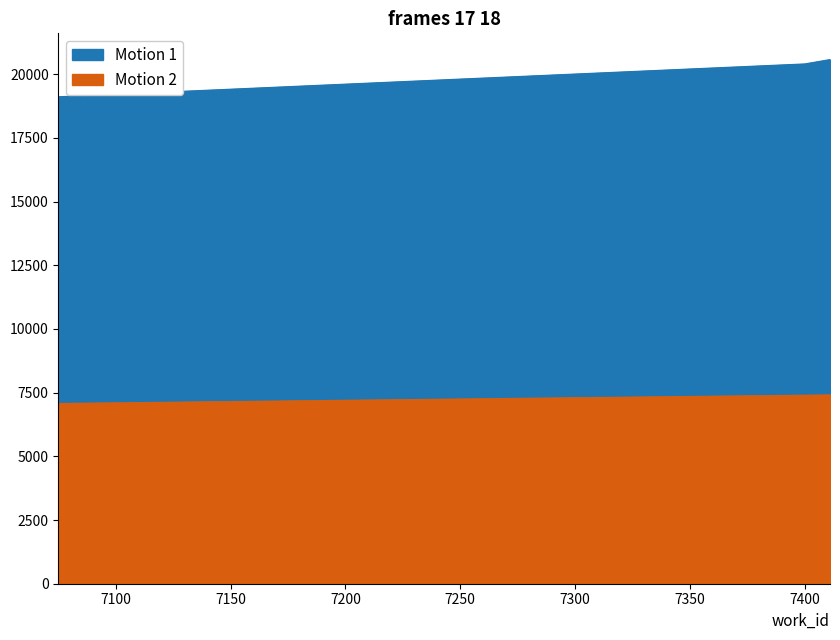

At which category is the sum across all series the highest?

7411